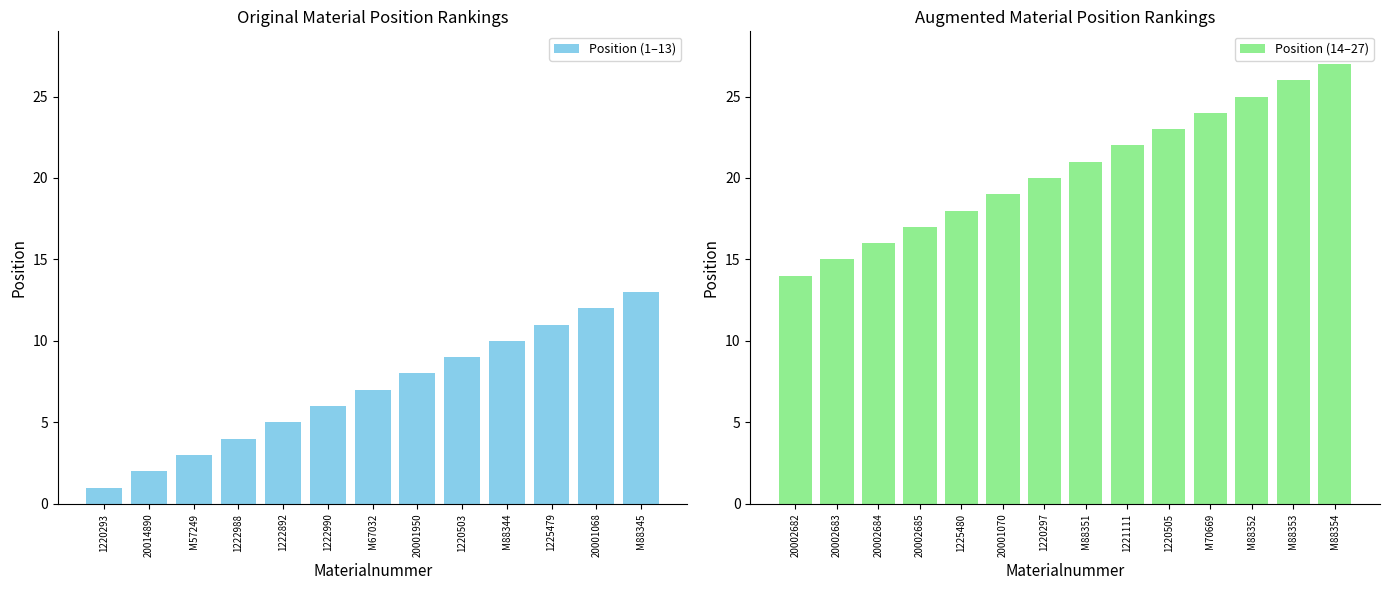

The chart shows a value of 25 at M88352. True or false?

True